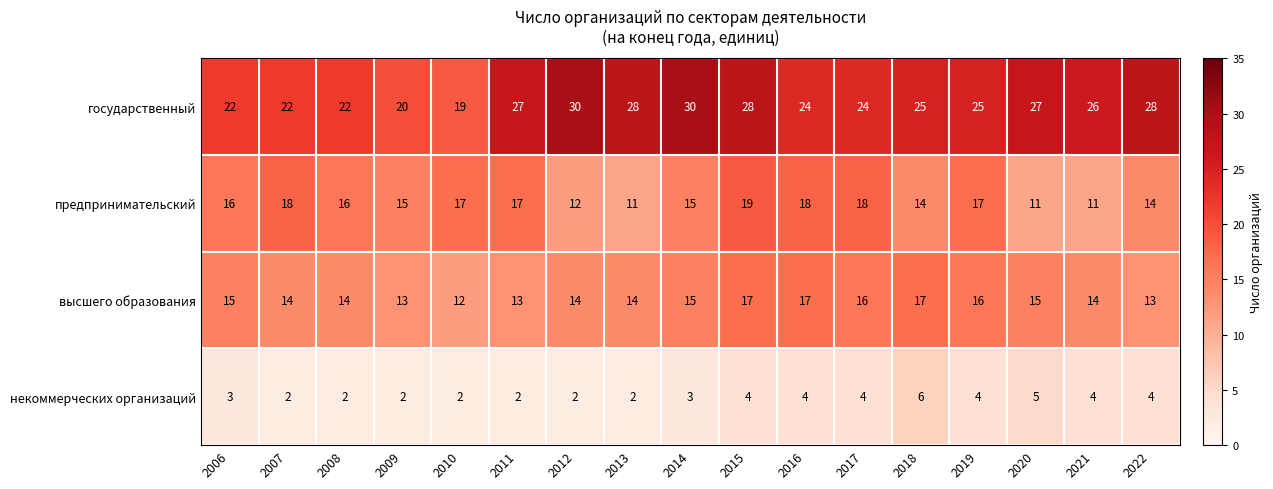

What is the difference between the предпринимательский values at 2013 and 2014?

4